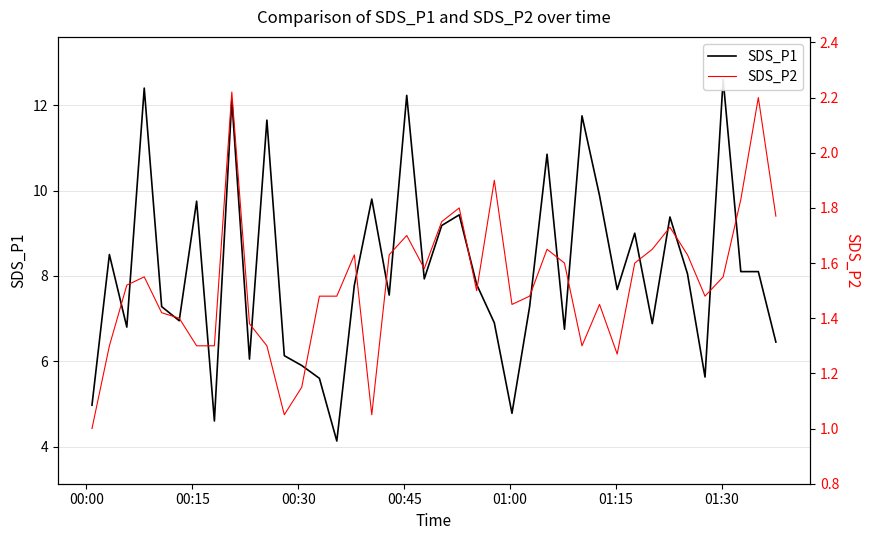

True or false: SDS_P2 has more than 2 interior local peaks.

True